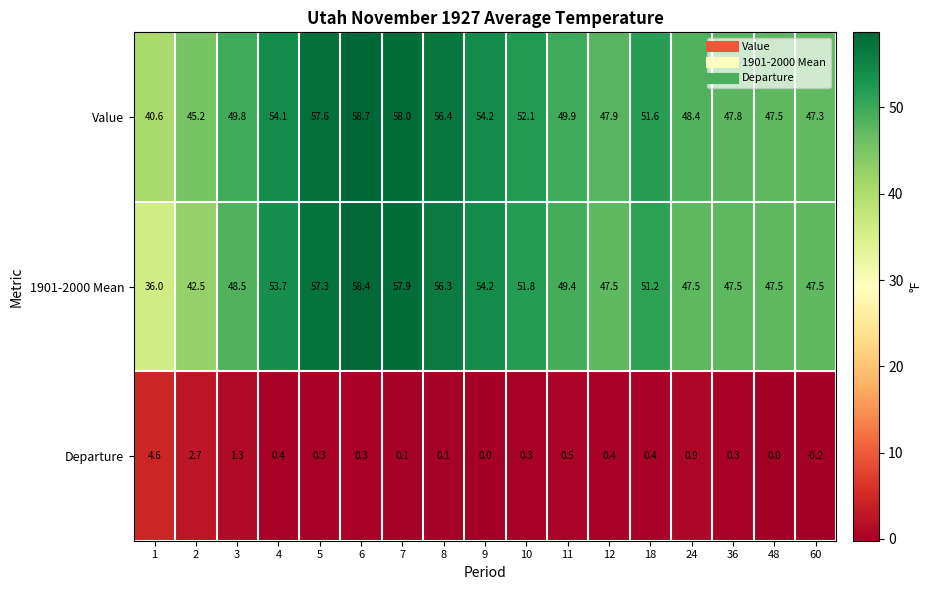

At 12, list the series in order from smallest to largest.

Departure, 1901-2000 Mean, Value